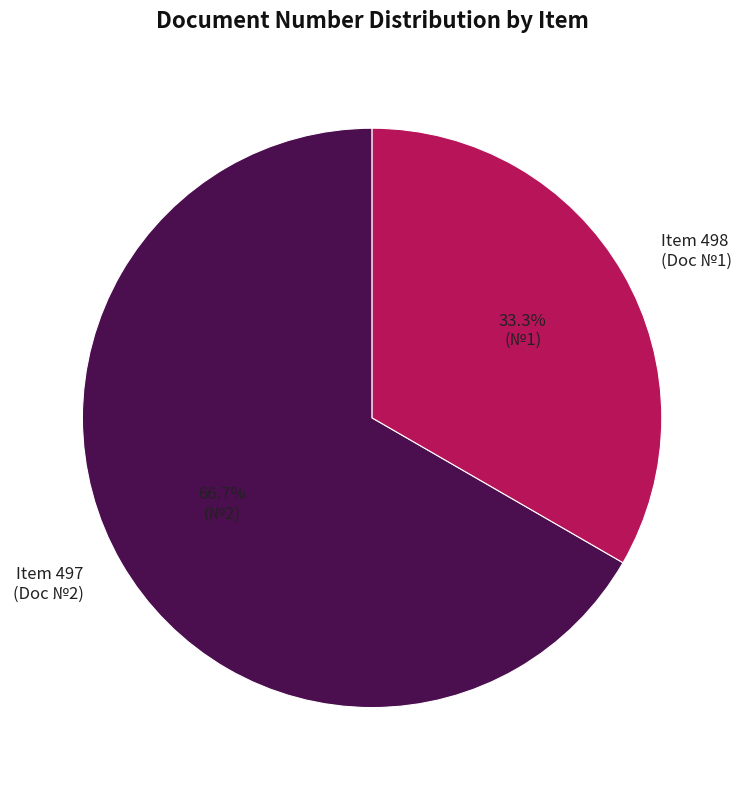

Which slice is the smallest?

Item 498